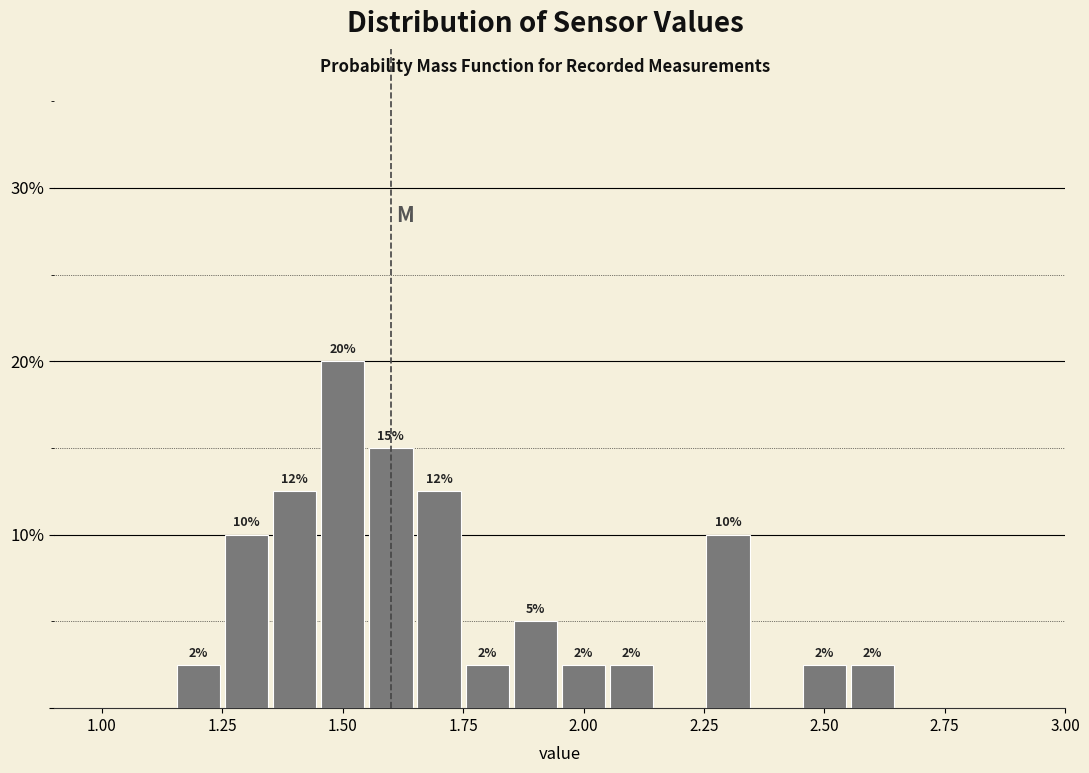

Around what value on the x-axis is the tallest bar? Give the approximate position of its centre, as read against the axis.

1.50